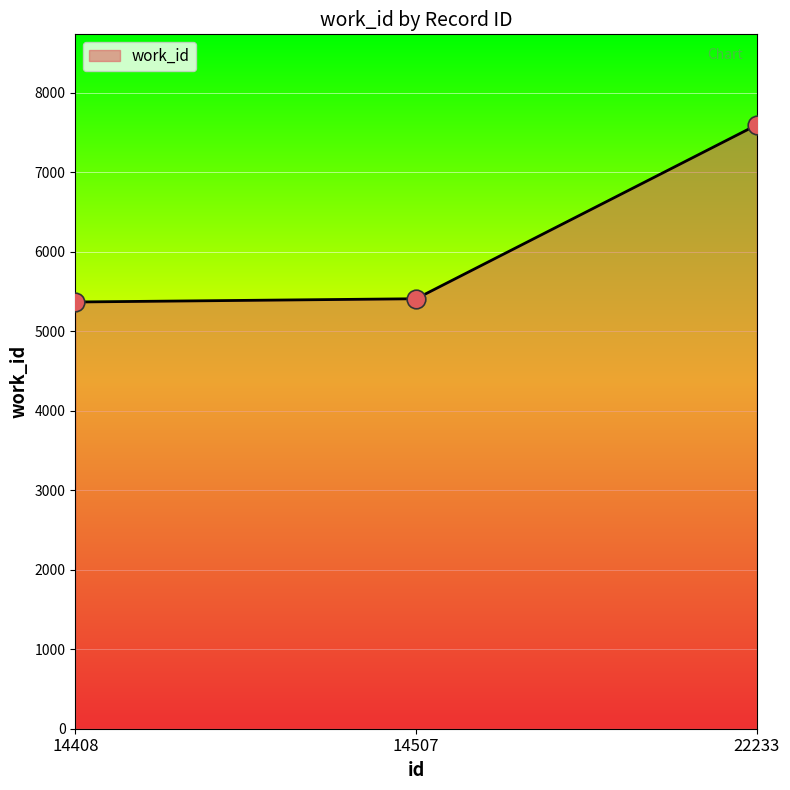

What is the change in value from 14408 to 22233?

+2227